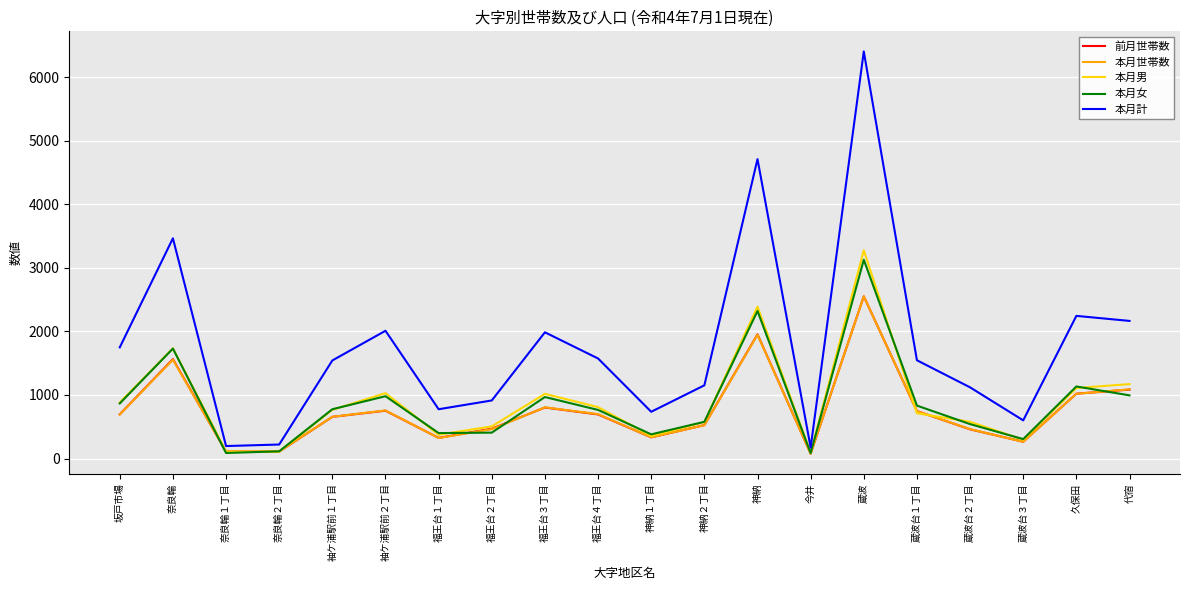

At which category is the sum across all series the highest?

蔵波